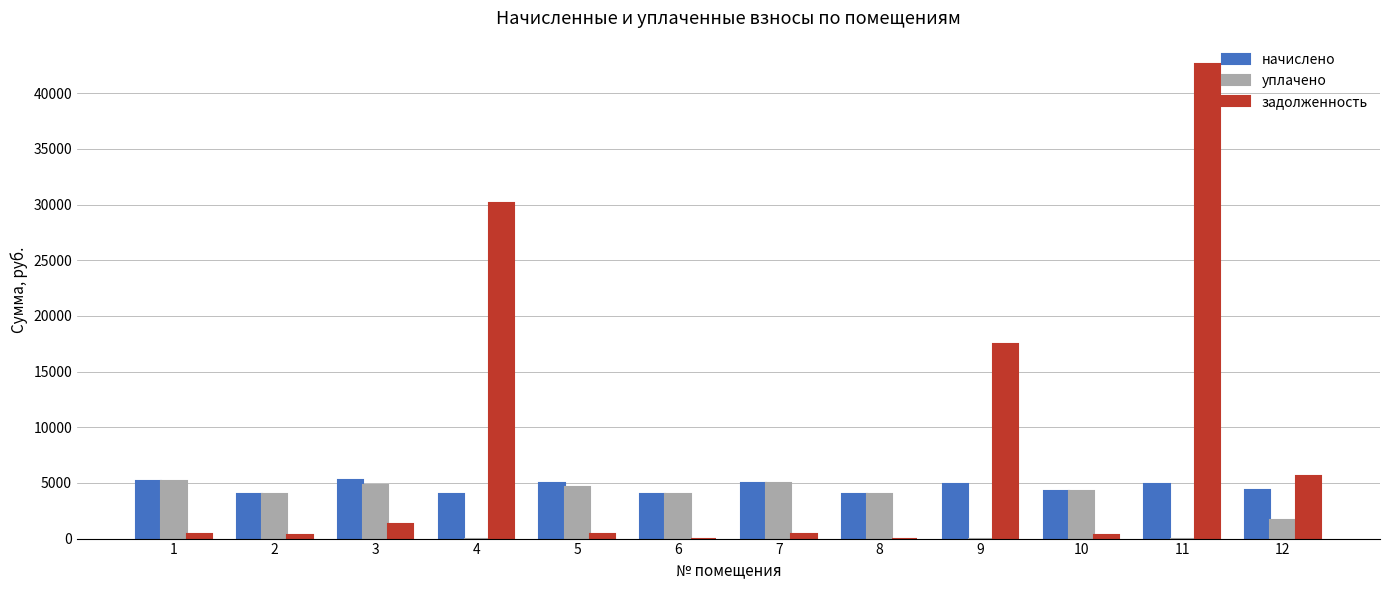

What is the sum of all уплачено values?

37470.7